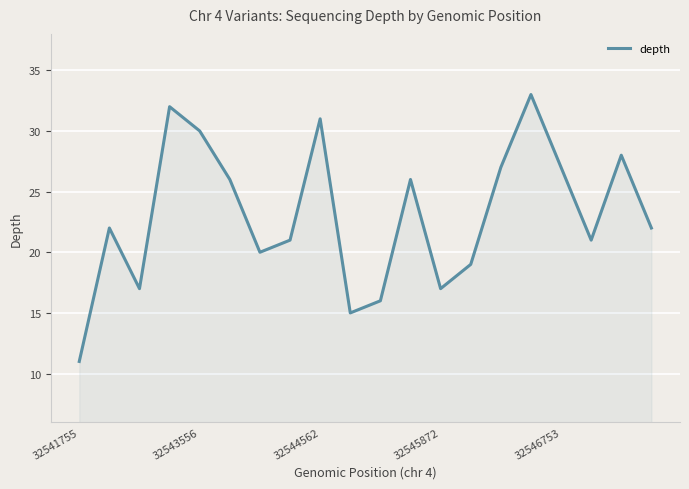

What is the difference between the maximum and minimum values?

22